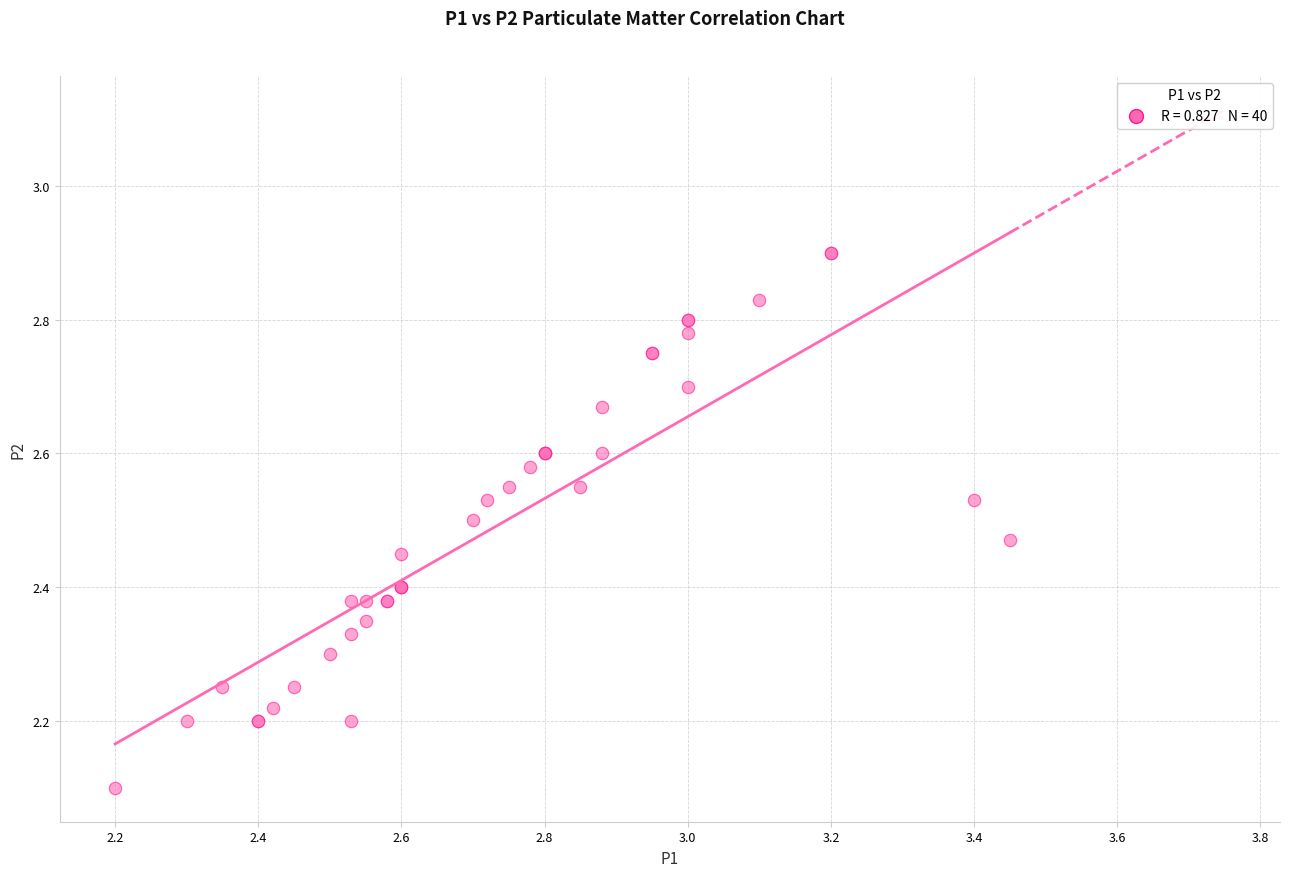

What Y value in the scatter plot is closest to 2?

2.1